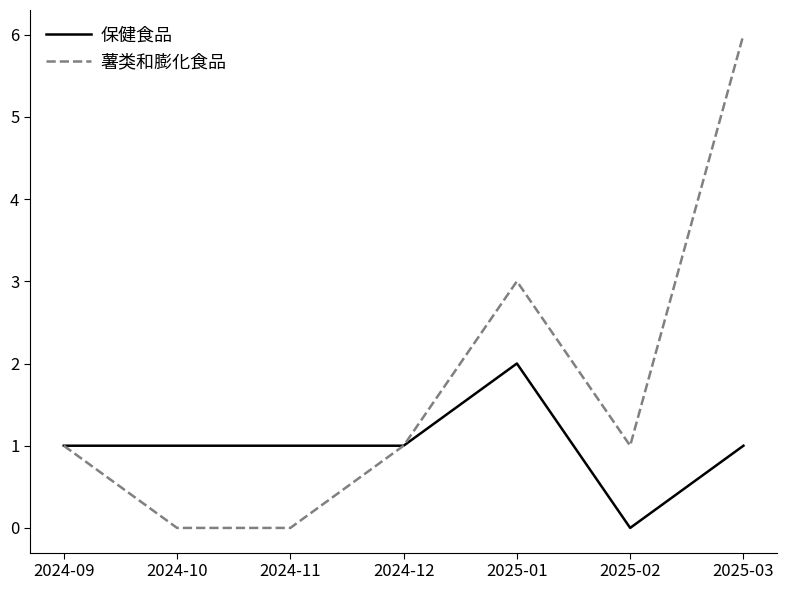

How many 保健食品 values are between 1 and 2?

6